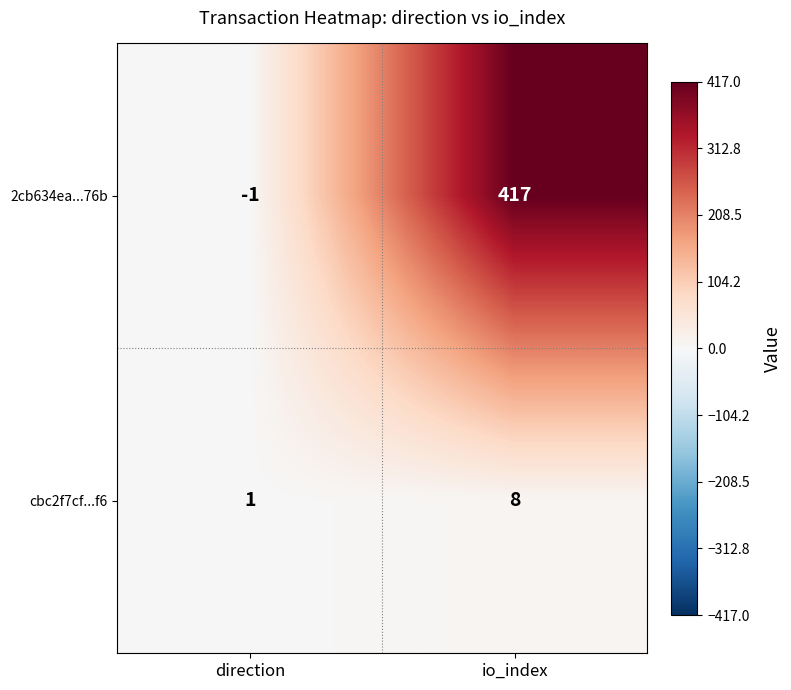

What is the difference between the highest and lowest values at direction?

2